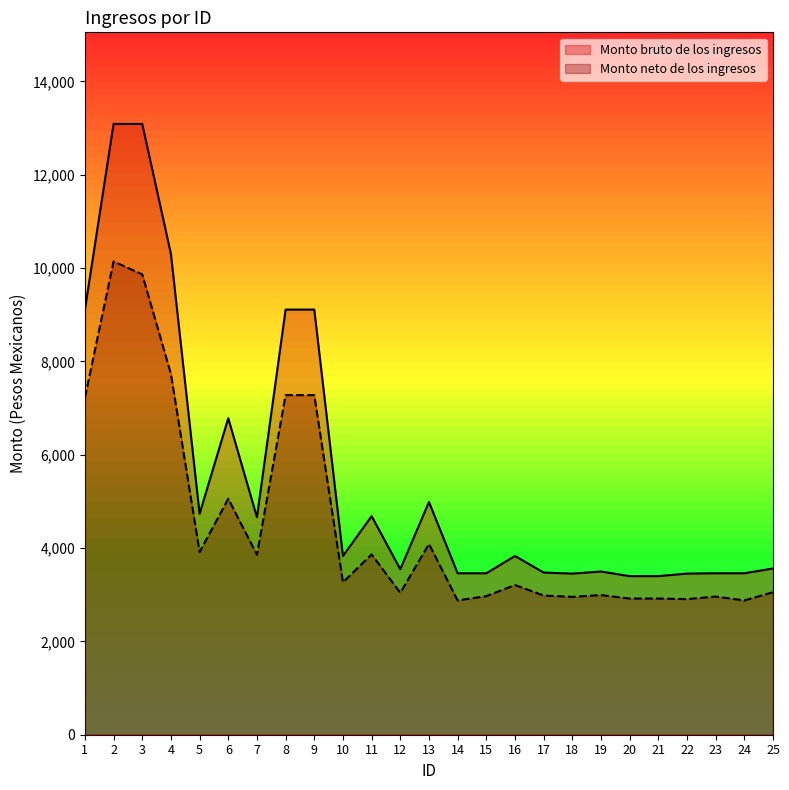

Rank the categories by Monto bruto de los ingresos value from lowest to highest.

20, 21, 18, 22, 14, 15, 23, 24, 17, 19, 12, 25, 16, 10, 7, 11, 5, 13, 6, 1, 8, 9, 4, 2, 3